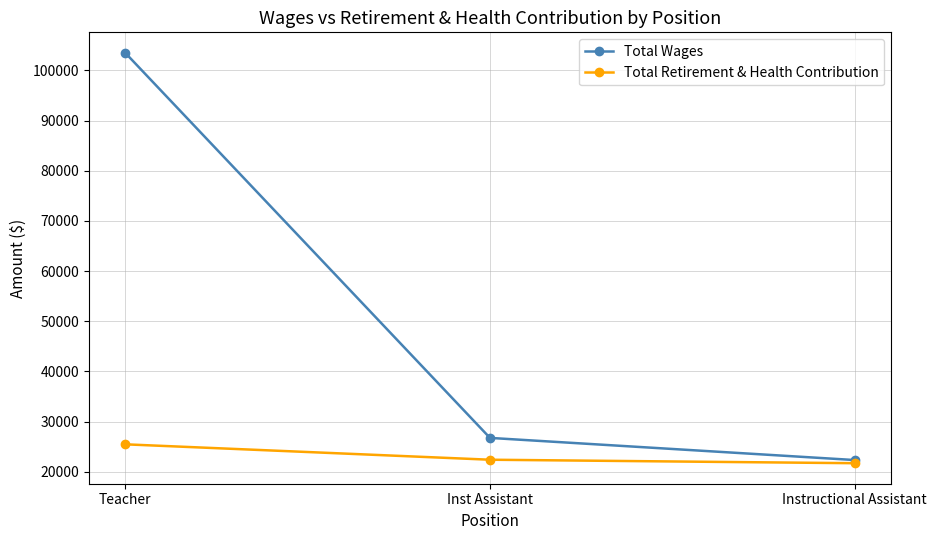

At which label is Total Retirement & Health Contribution closest to 23600?

Inst Assistant